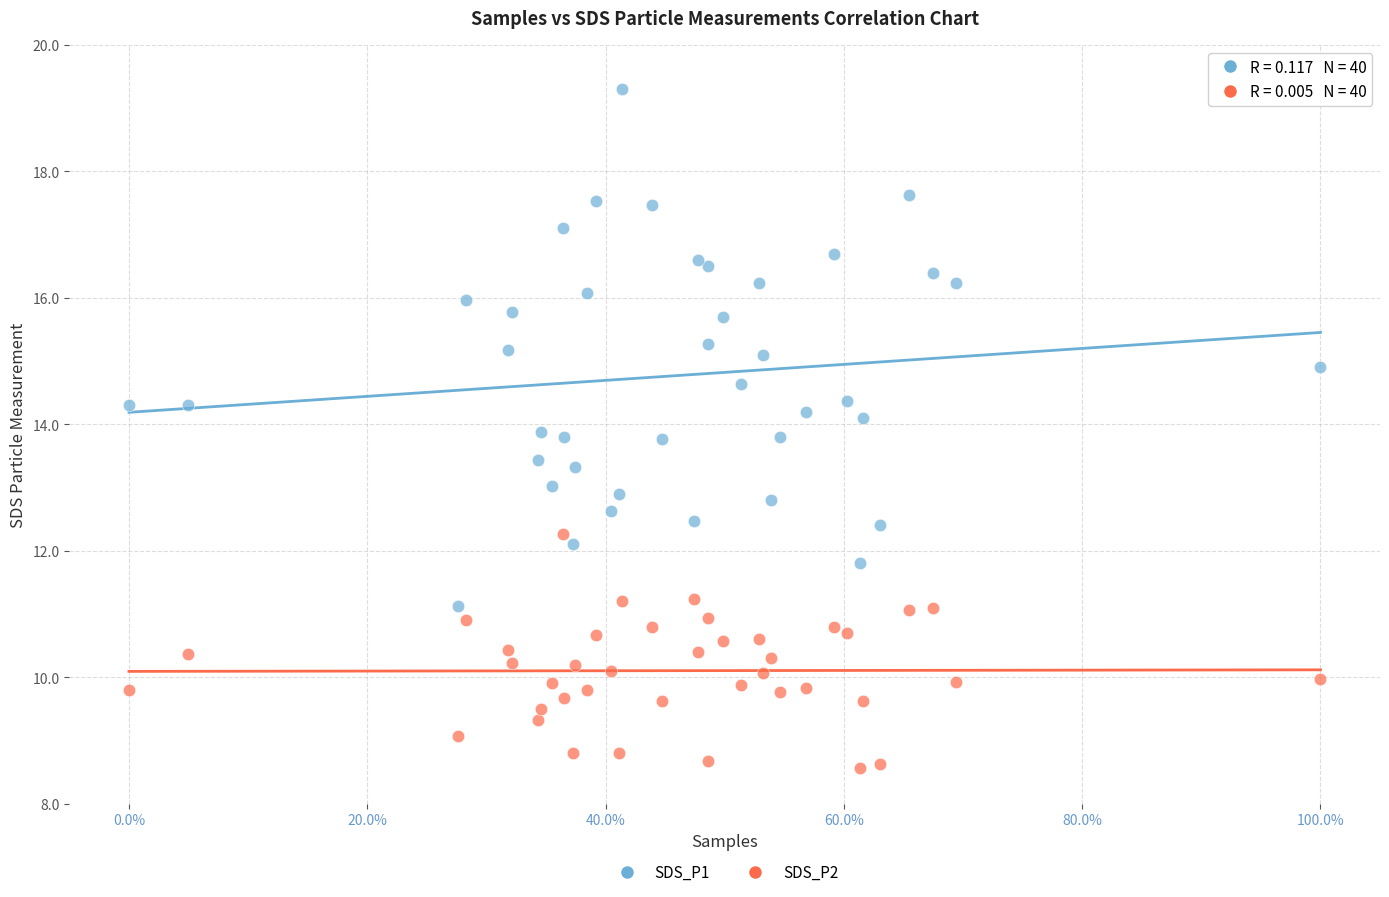

What are all the series names shown in the legend?

SDS_P1, SDS_P2